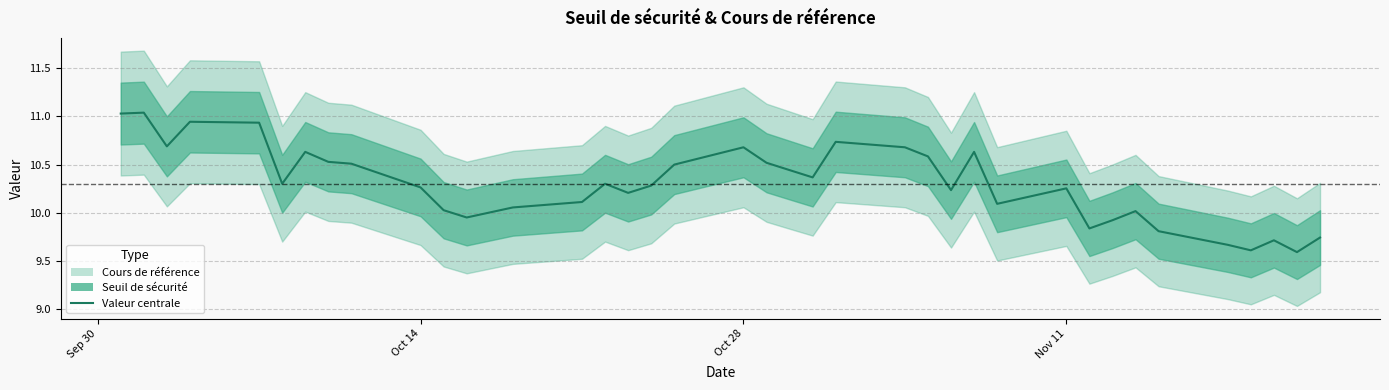

What is the sum of all values?

391.4